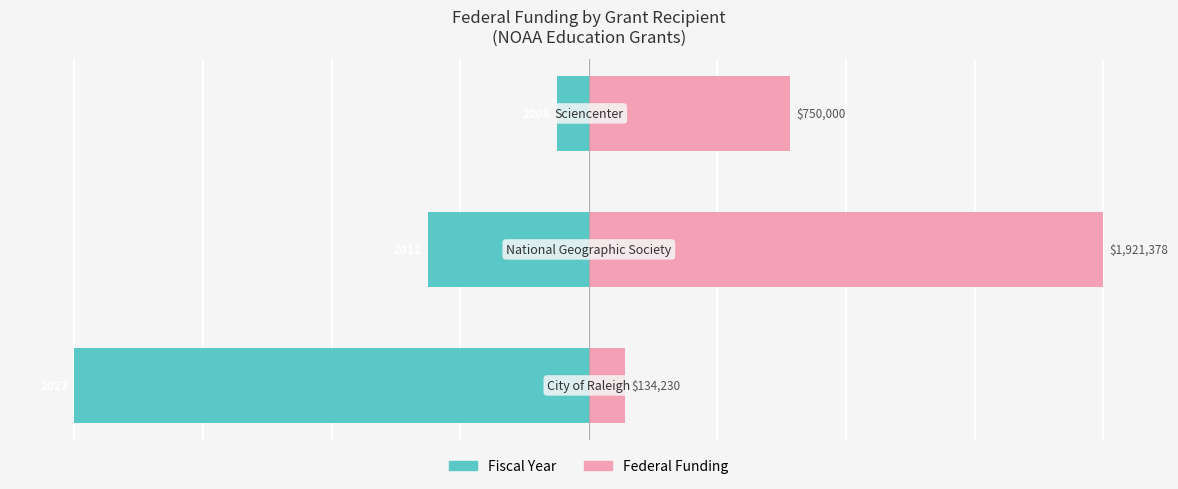

Does the chart contain any negative values?

Yes